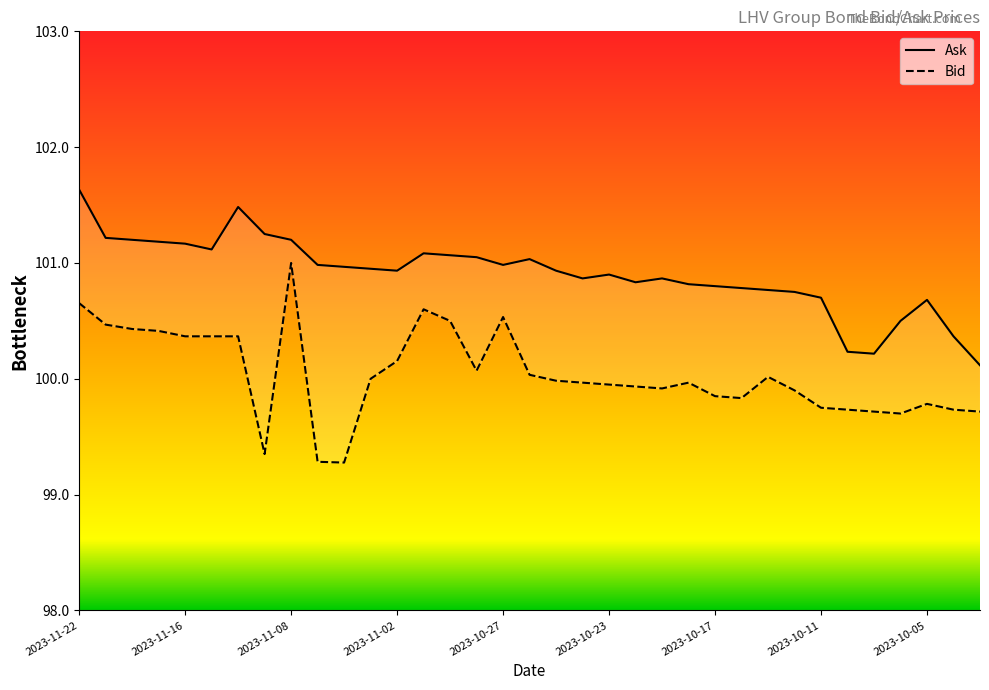

True or false: Bid has more than 2 points higher than both neighbors.

True